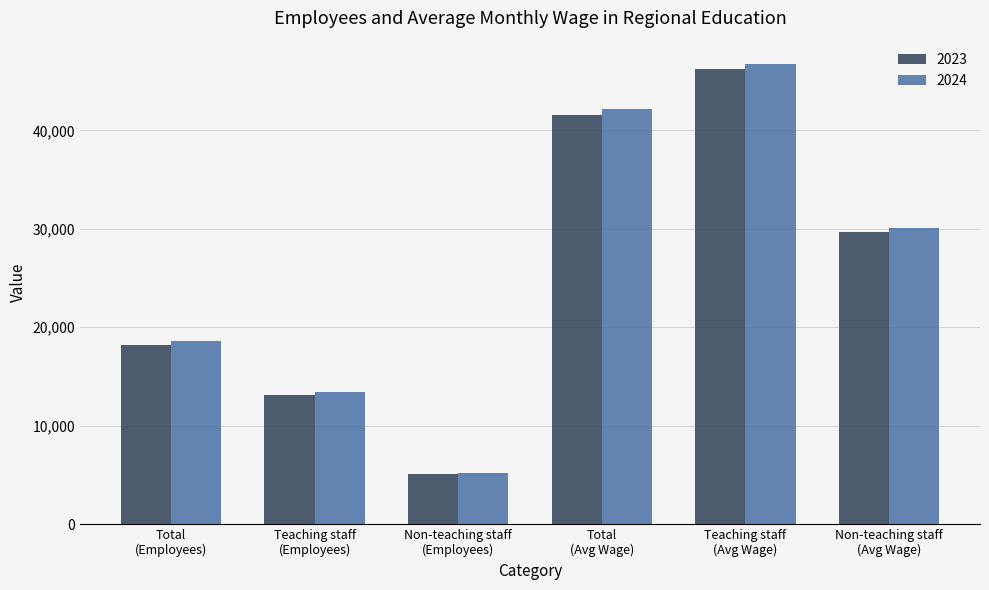

Reading right to left, extract all data points from this chart.

2023: 29630.1	46187.0	41557.2	5077.5	13080.6	18158.1
2024: 30117.9	46765.7	42144.2	5162.5	13434.0	18596.5